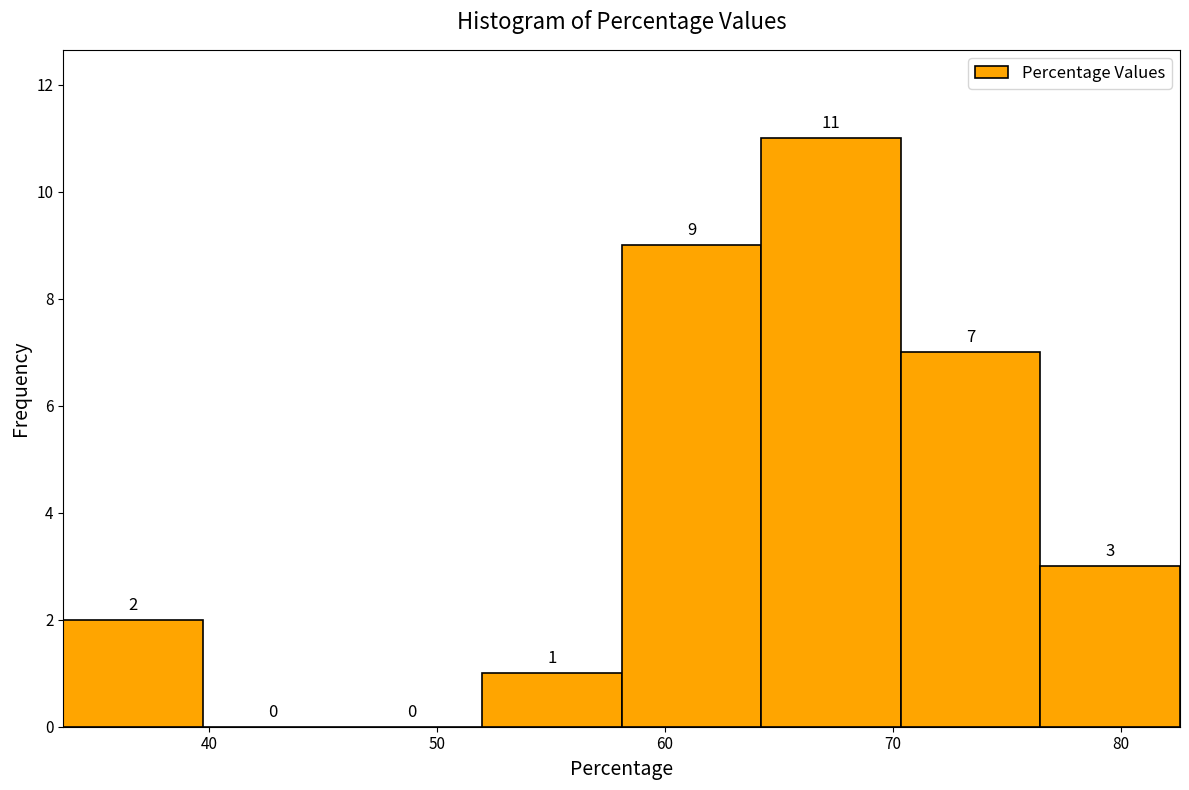

Reading left to right, list every bar in this chart as the range it spans on the x-axis followed by its height. The bar edges are not printed on the chart, so give them approximately, as read against the axis.

34 to 40: 2
40 to 46: 0
46 to 52: 0
52 to 58: 1
58 to 64: 9
64 to 70: 11
70 to 76: 7
76 to 83: 3